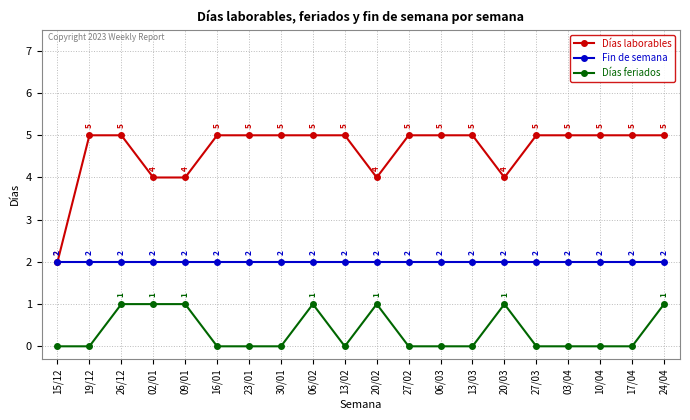

True or false: Fin de semana and Días feriados cross at least once.

False